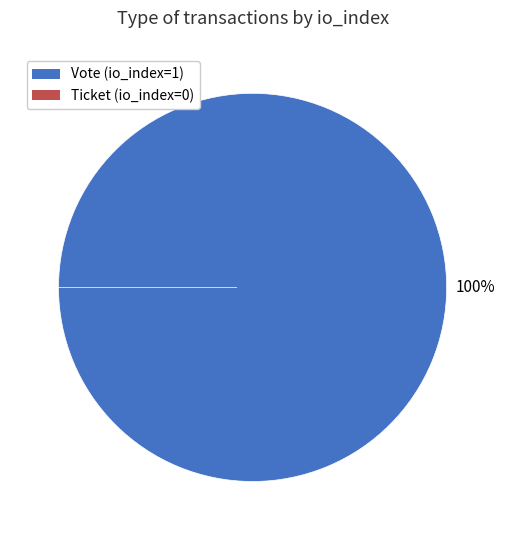

Does Vote (io_index=1) represent more than half of the total?

Yes